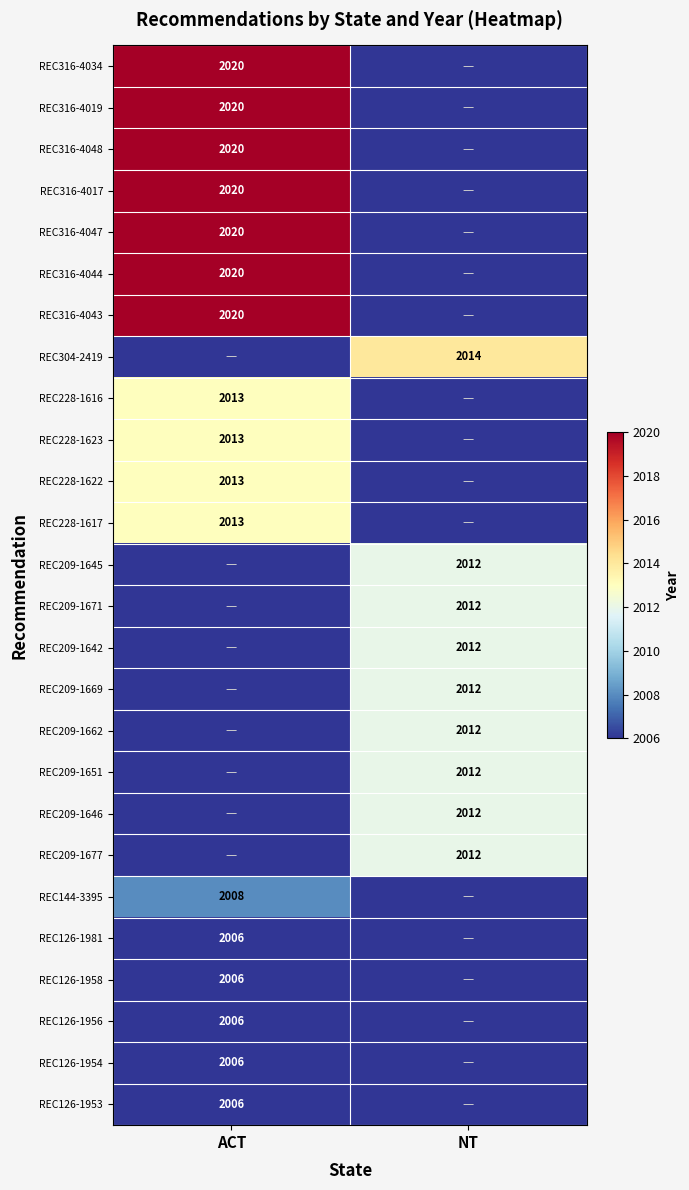

Which has a higher value, NT or ACT?

ACT